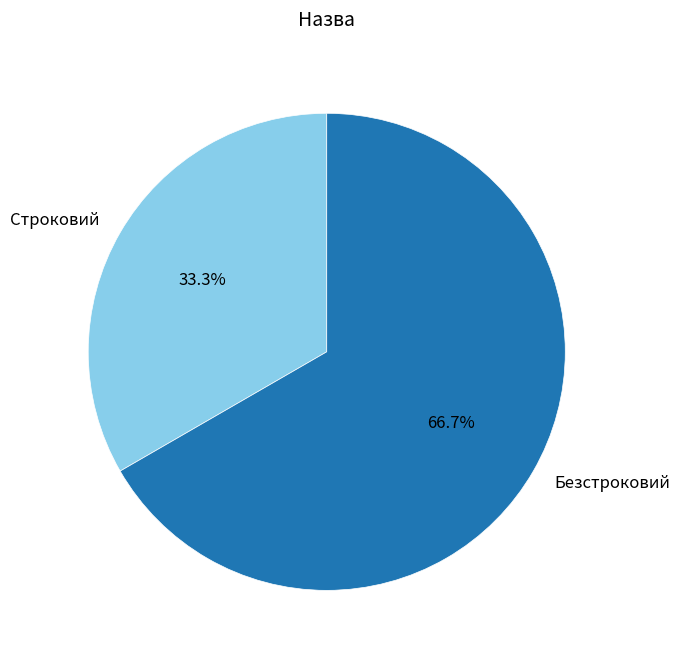

Rank the categories by value from lowest to highest.

Строковий, Безстроковий